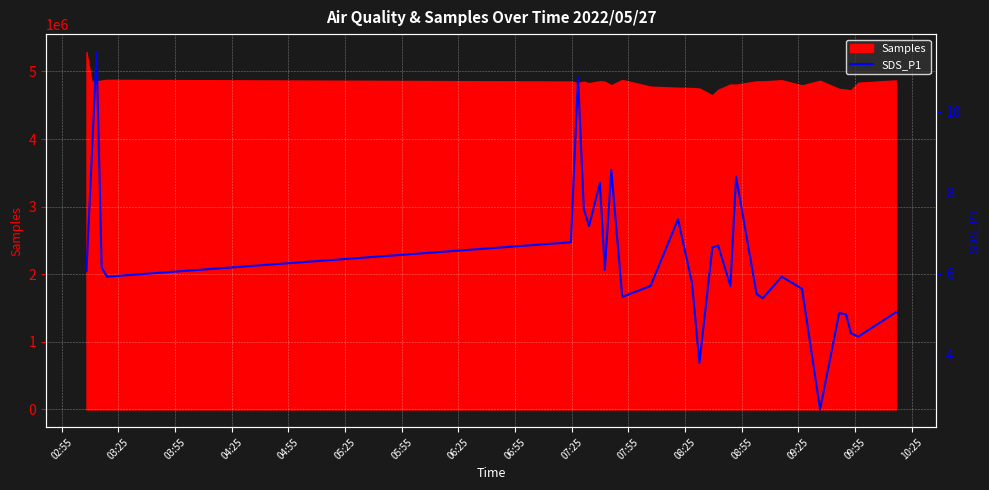

What is the minimum value shown in the chart?

2.6